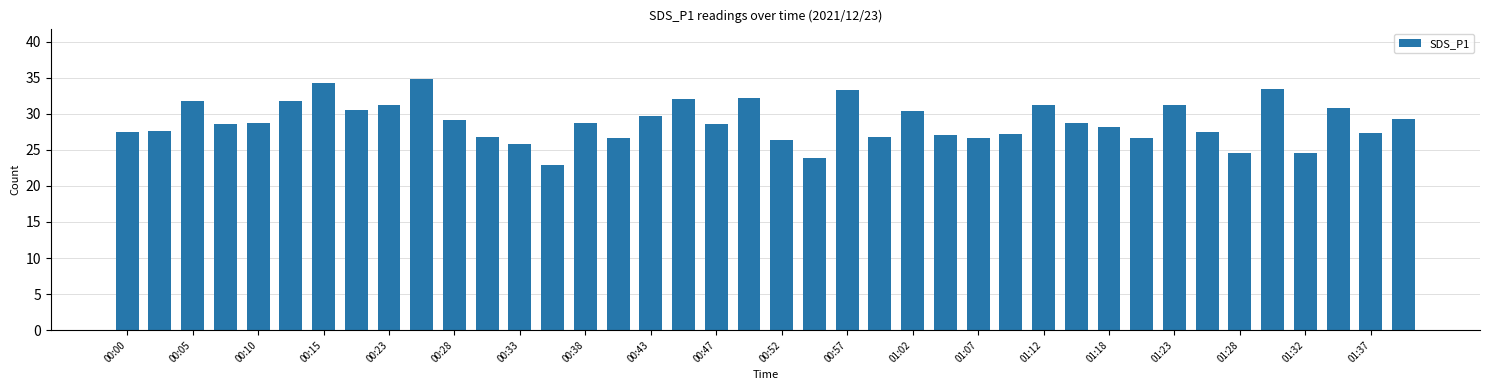

What is the value of the 13th bar from the left?

25.9